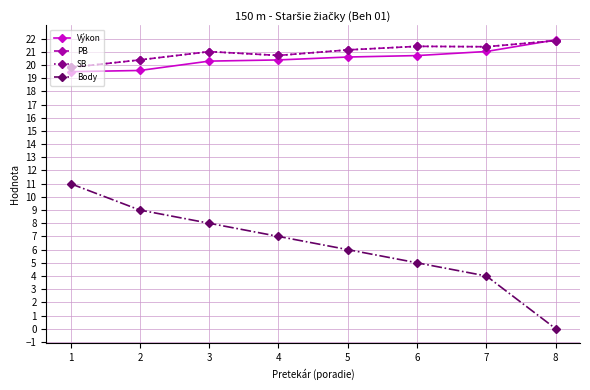

Does the chart have visible grid lines?

Yes